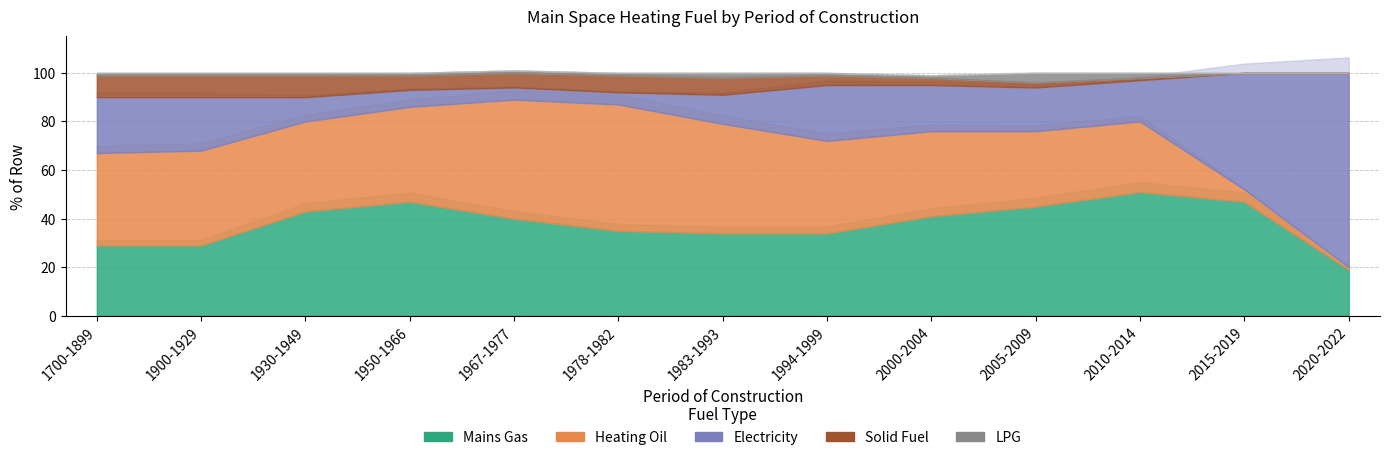

Reading left to right, transcribe all the data shown in this chart.

Mains Gas: 1700-1899=29	1900-1929=29	1930-1949=43	1950-1966=47	1967-1977=40	1978-1982=35	1983-1993=34	1994-1999=34	2000-2004=41	2005-2009=45	2010-2014=51	2015-2019=47	2020-2022=19
Heating Oil: 1700-1899=38	1900-1929=39	1930-1949=37	1950-1966=39	1967-1977=49	1978-1982=52	1983-1993=45	1994-1999=38	2000-2004=35	2005-2009=31	2010-2014=29	2015-2019=5	2020-2022=1
Electricity: 1700-1899=23	1900-1929=22	1930-1949=10	1950-1966=7	1967-1977=5	1978-1982=5	1983-1993=12	1994-1999=23	2000-2004=19	2005-2009=18	2010-2014=17	2015-2019=48	2020-2022=80
Solid Fuel: 1700-1899=9	1900-1929=9	1930-1949=9	1950-1966=6	1967-1977=6	1978-1982=7	1983-1993=7	1994-1999=4	2000-2004=3	2005-2009=2	2010-2014=1	2015-2019=0	2020-2022=0
LPG: 1700-1899=1	1900-1929=1	1930-1949=1	1950-1966=1	1967-1977=1	1978-1982=1	1983-1993=2	1994-1999=1	2000-2004=1	2005-2009=4	2010-2014=2	2015-2019=0	2020-2022=0